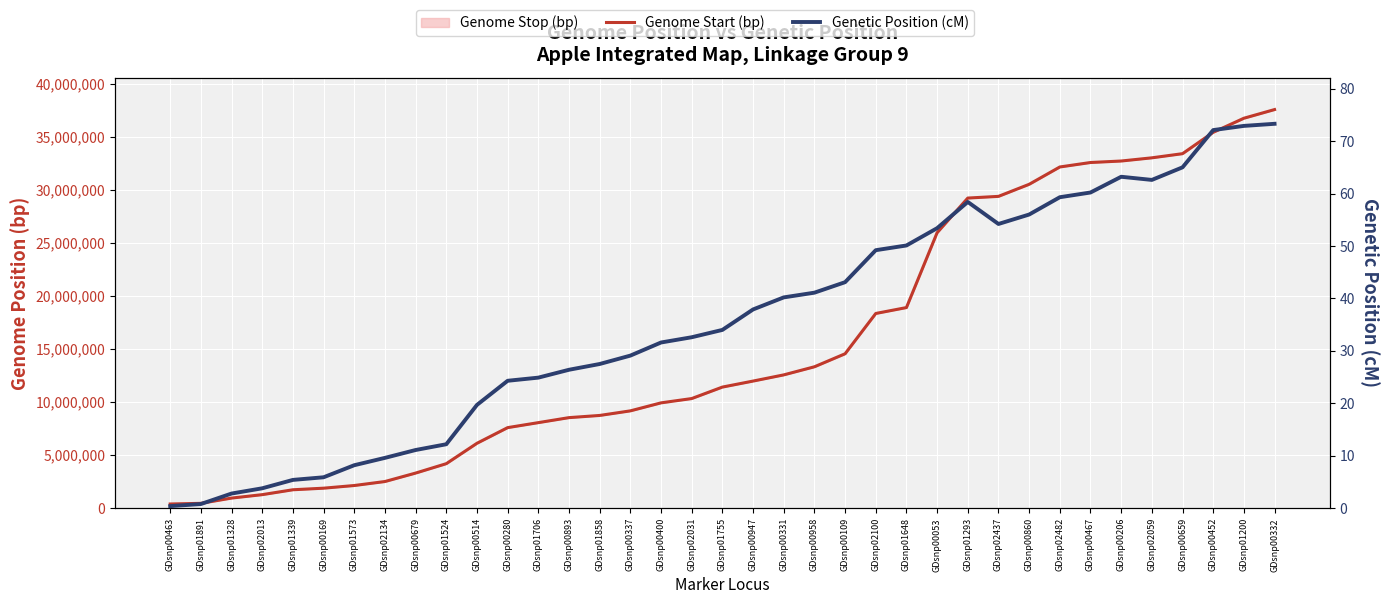

What is the label of the 34th point from the right?

GDsnp02013